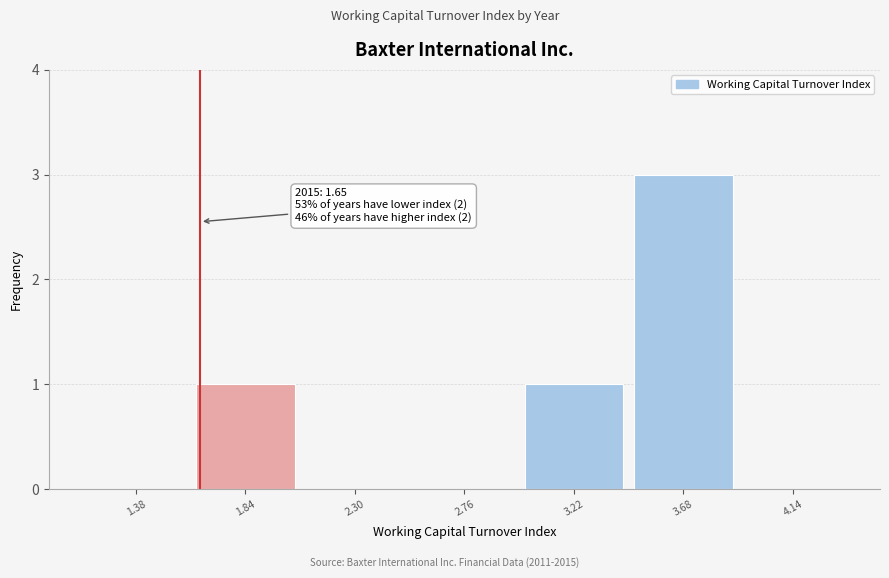

Which range on the x-axis has the tallest bar?

3.45 to 3.91